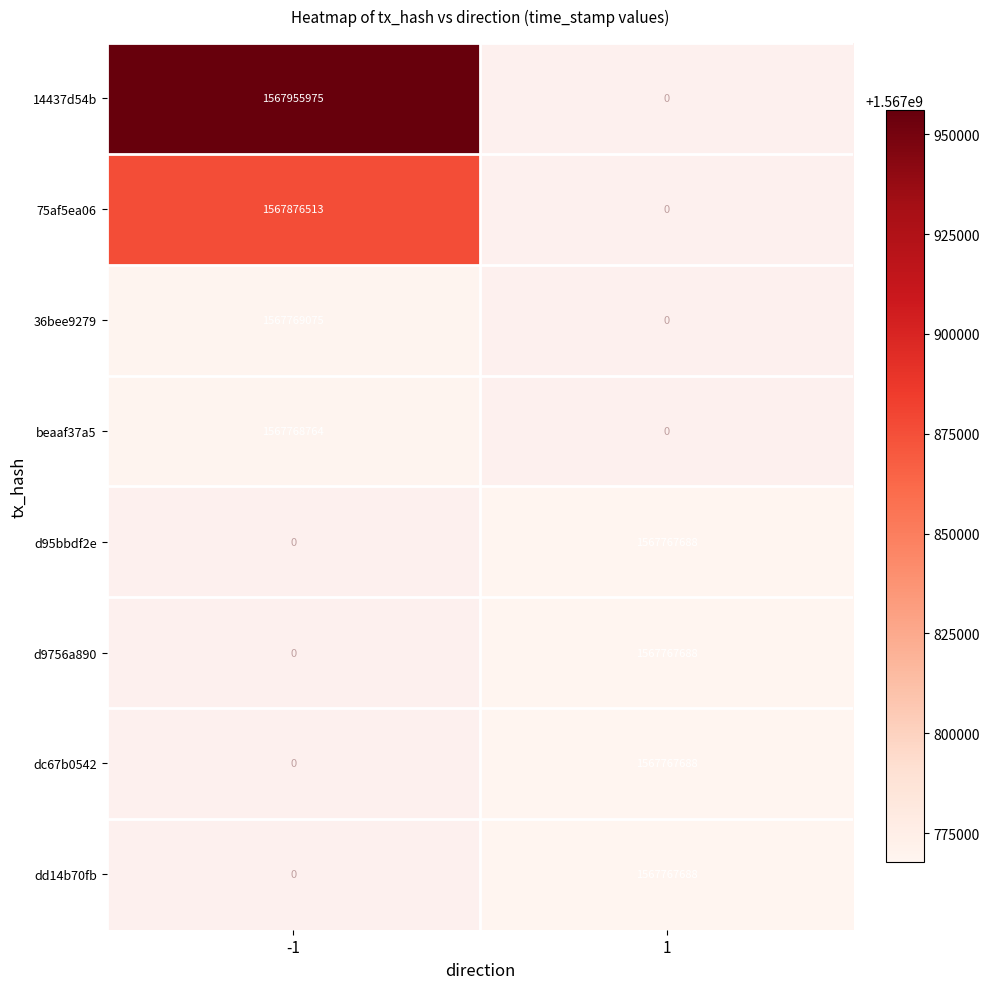

What is the difference between the highest and lowest values at -1?

187211.0